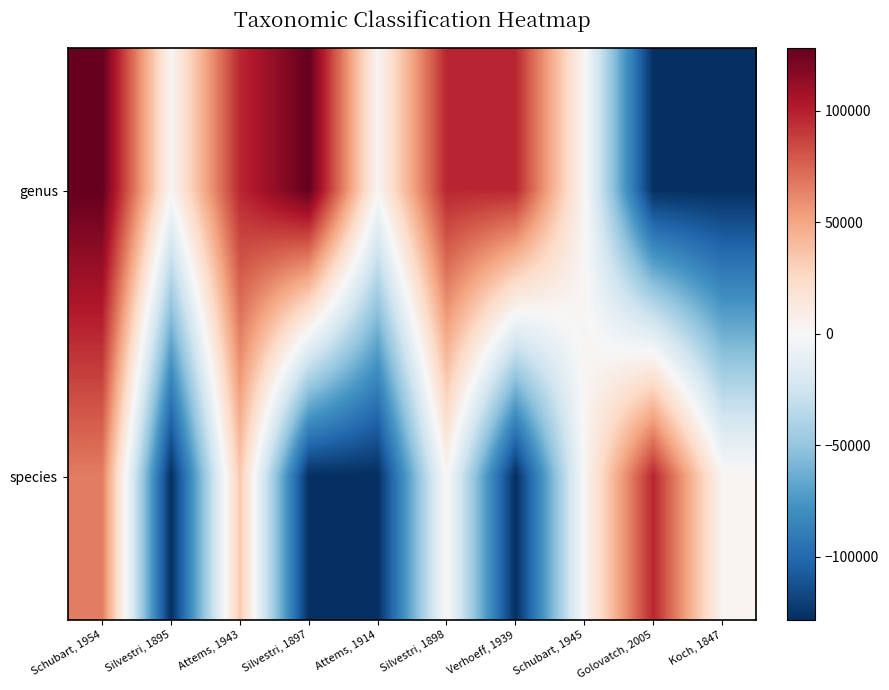

Between Silvestri, 1897 and Golovatch, 2005, which is larger?

Silvestri, 1897